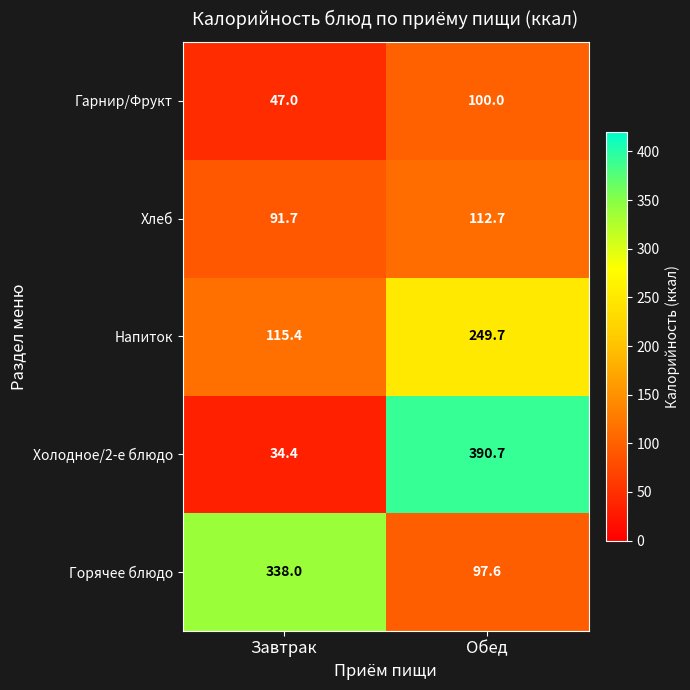

What is the sum of all Холодное/2-е блюдо values?

425.1